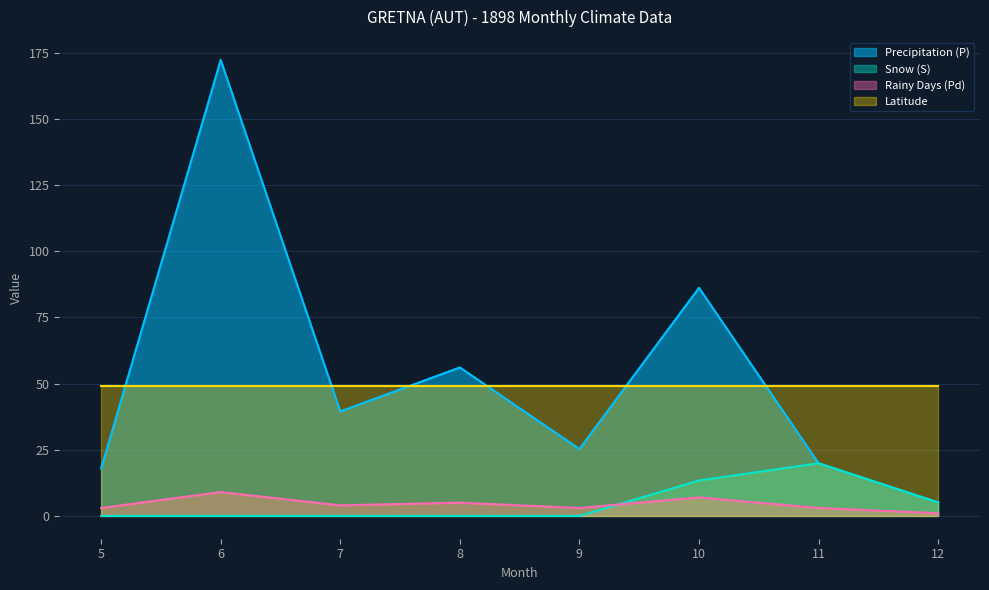

True or false: Snow (S) and Rainy Days (Pd) cross at least once.

True